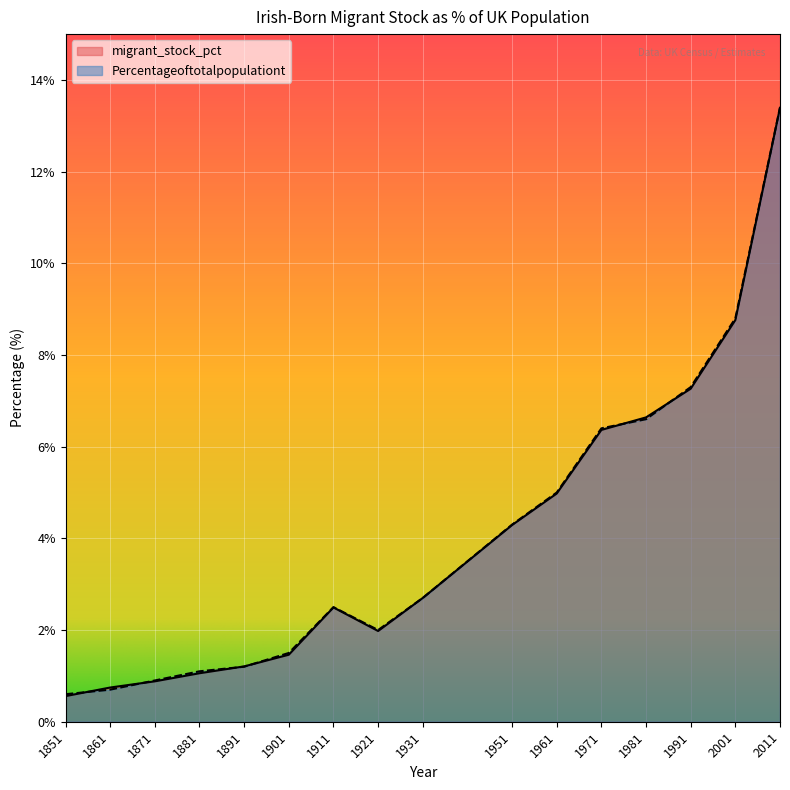

Between 1921 and 1961, which series saw the biggest shift?

Percentageoftotalpopulationt